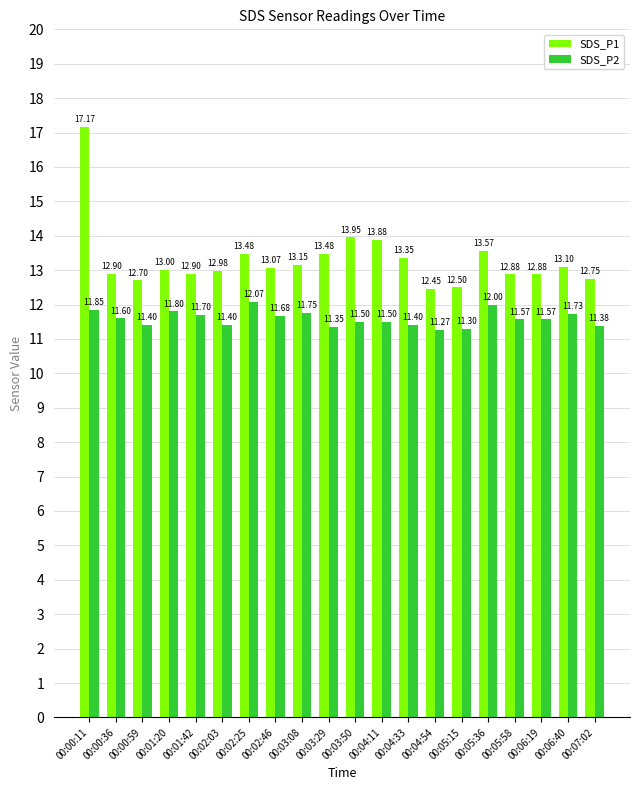

What is the label of the 20th bar from the right?

00:00:11